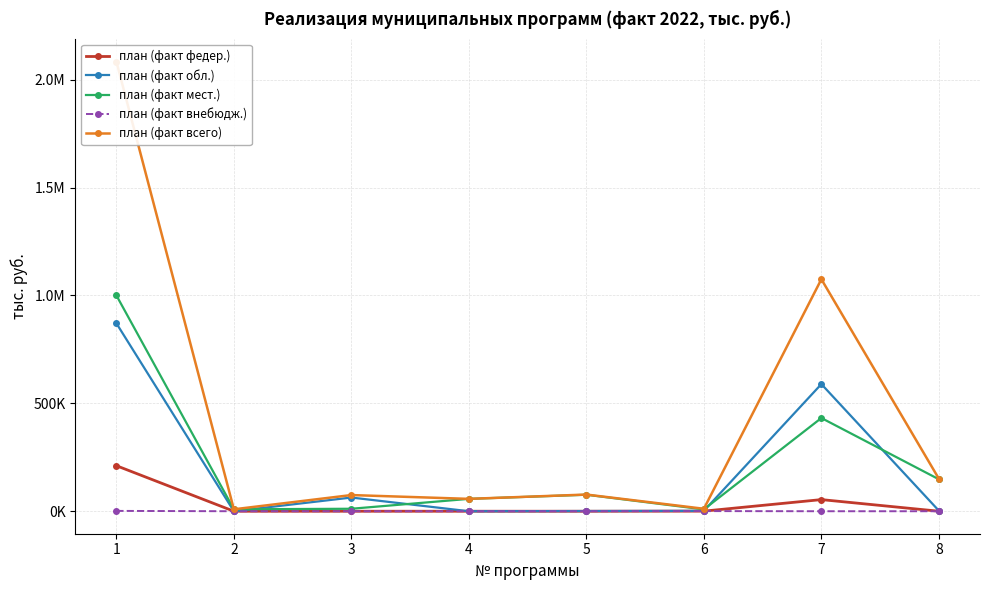

Reading left to right, extract all data points from this chart.

план (факт федер.): 1=211028.4	2=0.0	3=0.0	4=0.0	5=0.0	6=501.1	7=53897.3	8=84.0
план (факт обл.): 1=870924.7	2=0.0	3=63488.7	4=0.0	5=922.8	6=1770.8	7=589156.6	8=2434.5
план (факт мест.): 1=1000364.1	2=8992.0	3=11481.1	4=57310.0	5=76372.9	6=8460.9	7=432010.7	8=148039.7
план (факт внебюдж.): 1=1560.1	2=0.0	3=0.0	4=0.0	5=0.0	6=700.9	7=0.0	8=0.0
план (факт всего): 1=2083877.2	2=8992.0	3=74969.8	4=57310.0	5=77295.8	6=11433.6	7=1075064.6	8=150558.2